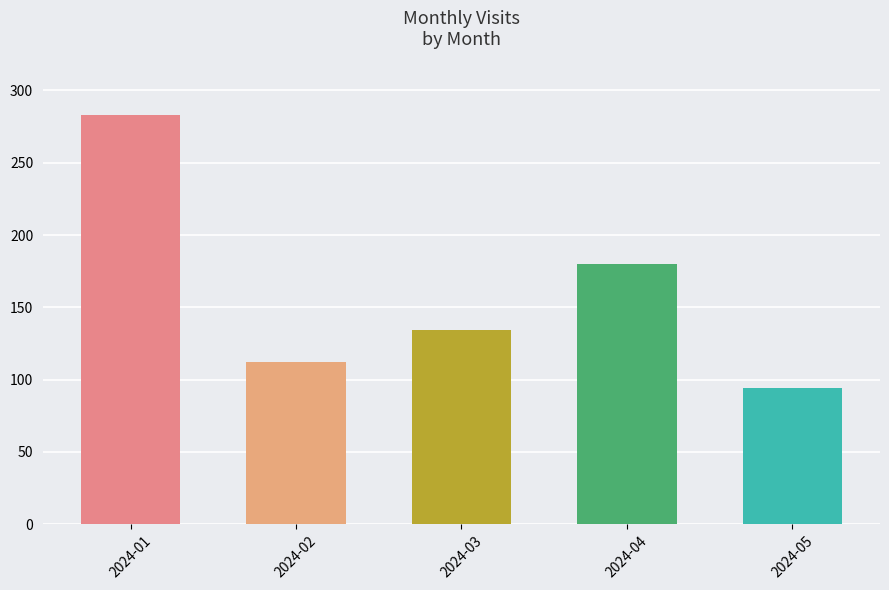

What is the value of the 2nd bar from the left?

112